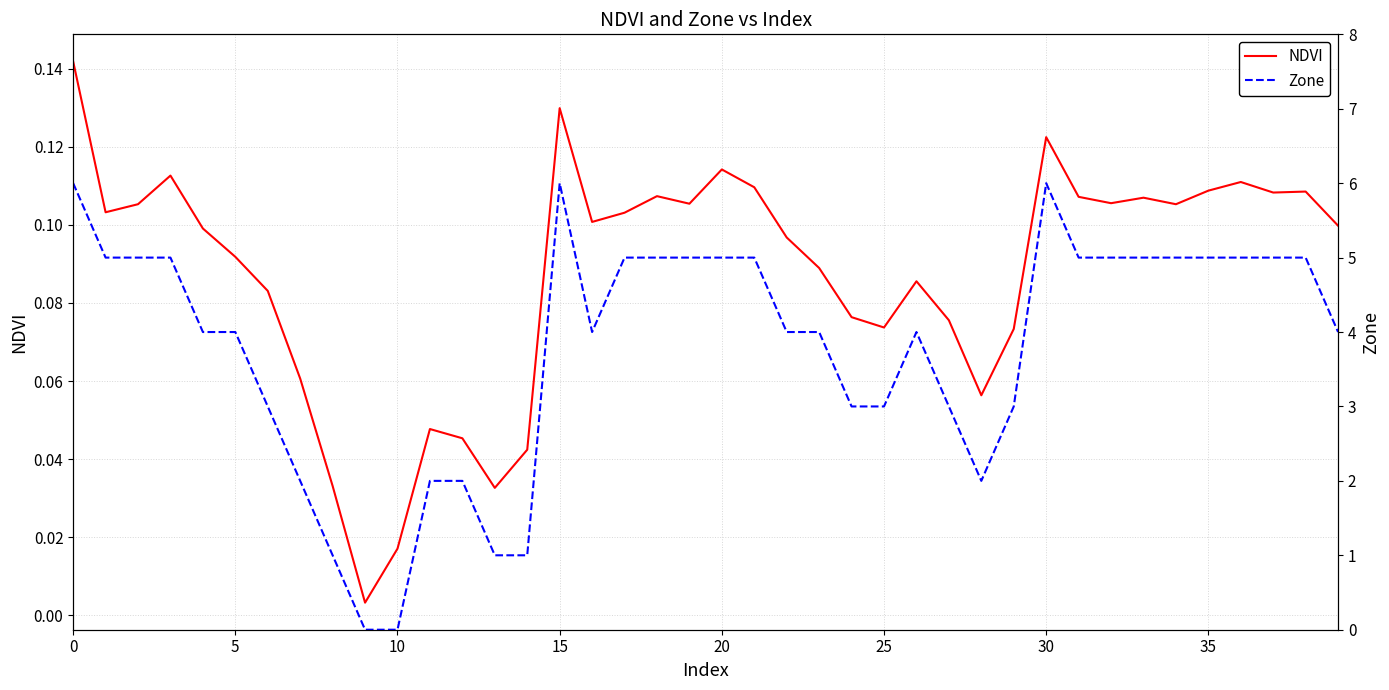

Which series has the widest spread of values?

Zone